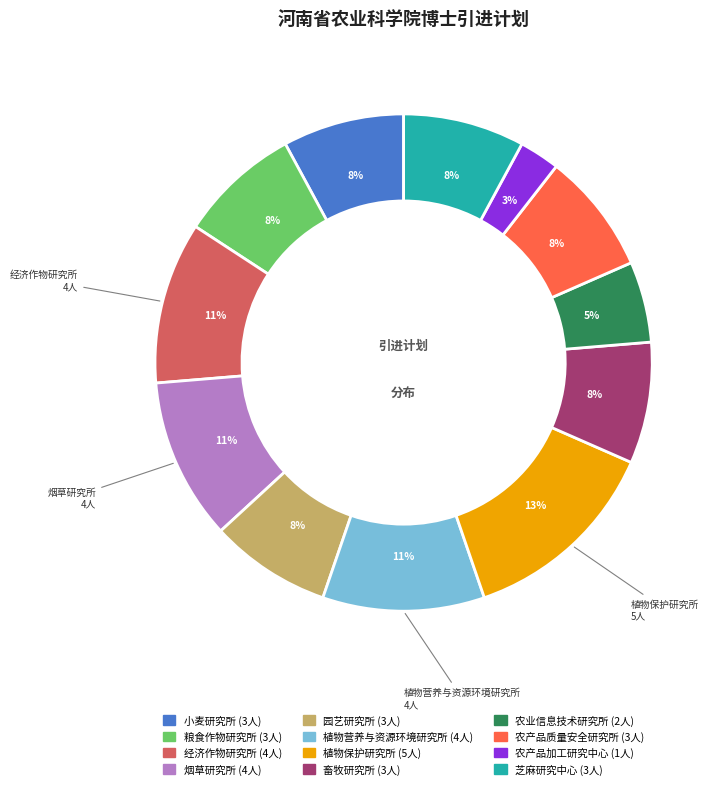

Count the number of slices in the pie.

12